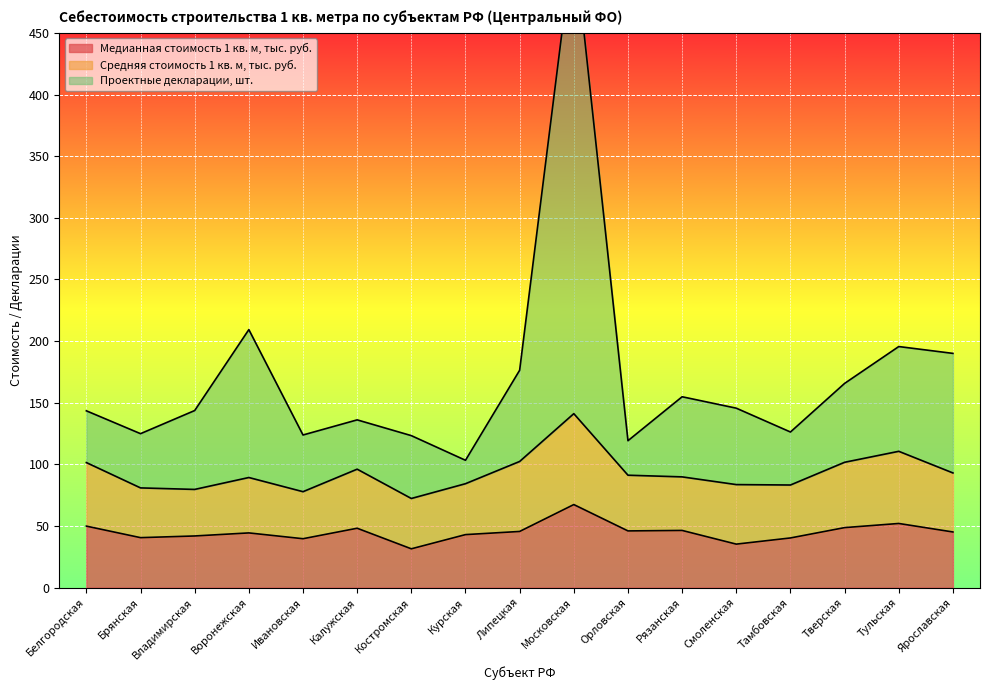

What is the label of the 9th point from the left?

Липецкая